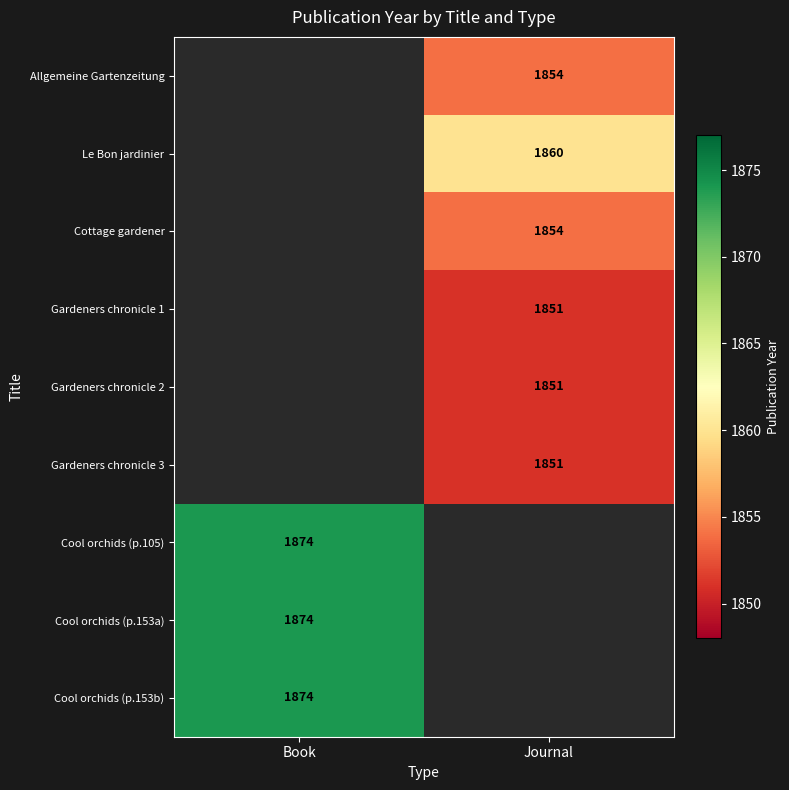

The value of Cottage gardener at Journal is 948. True or false?

False